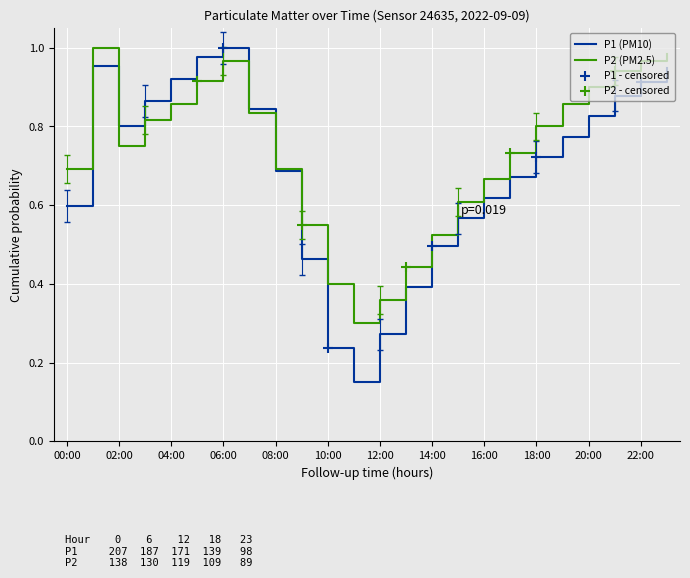

Which series has the widest spread of values?

P1 (PM10)